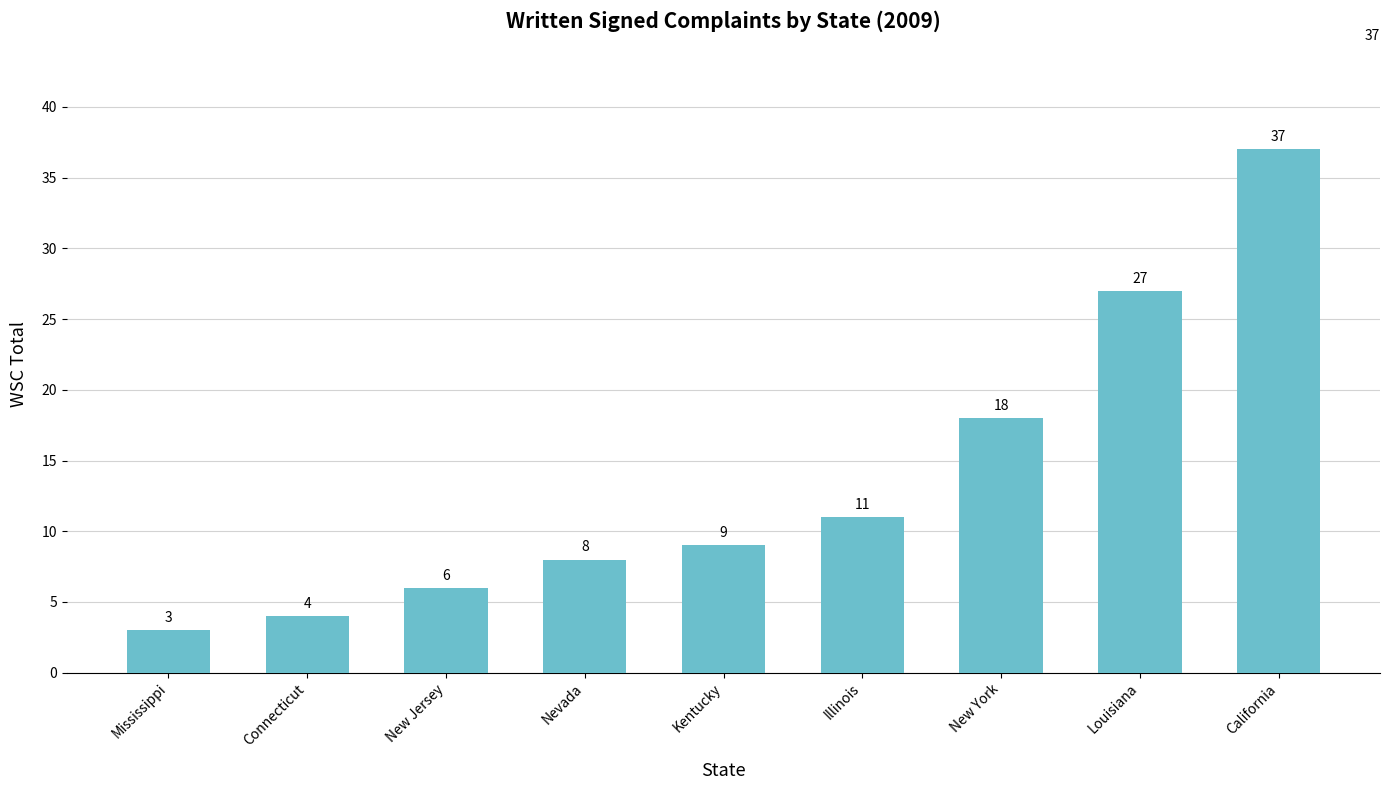

What is the smallest value displayed?

3